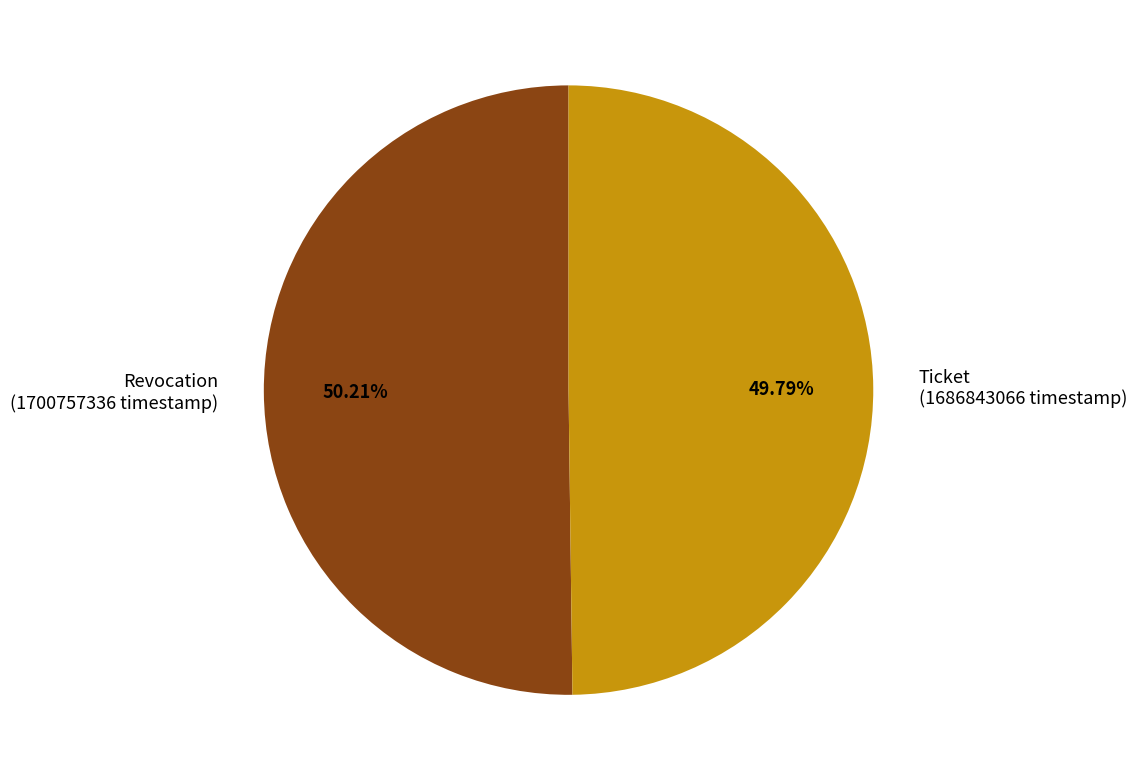

Do Revocation and Ticket together represent more than half of the pie?

Yes